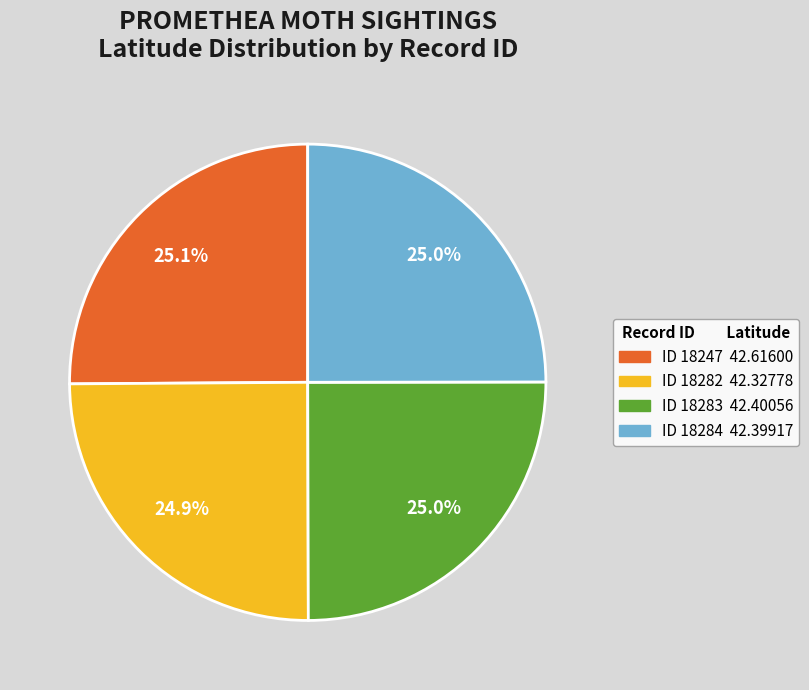

Count the number of slices in the pie.

4